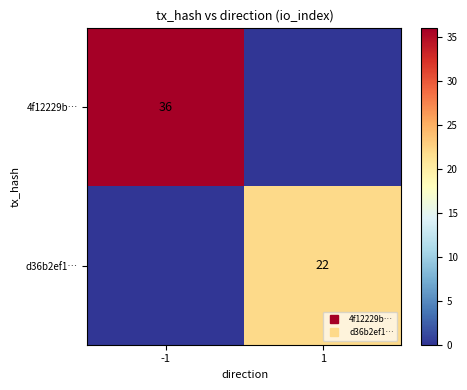

At which category is the sum across all series the highest?

-1